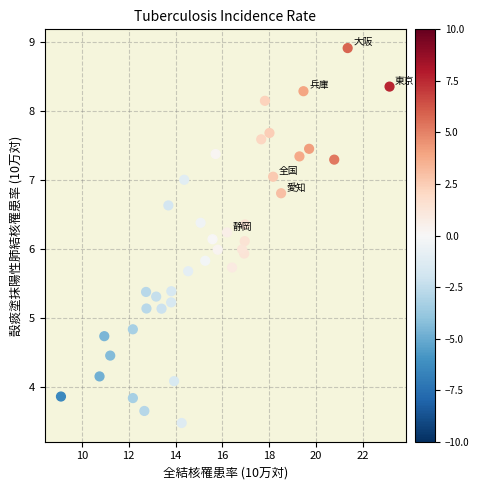

What is the range of X values (max minus min)?

14.0